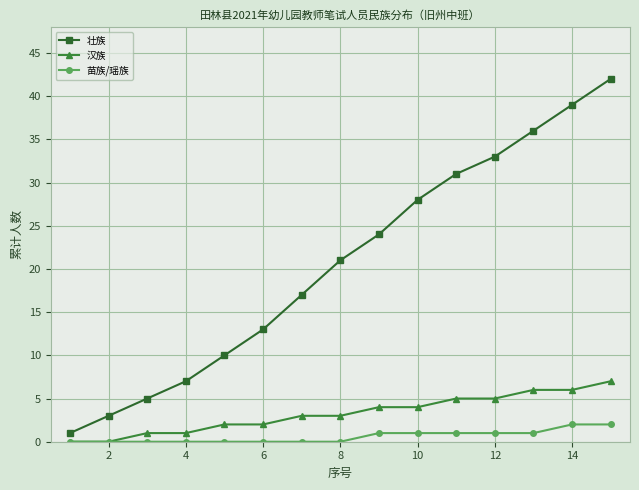

Which series has the widest spread of values?

壮族